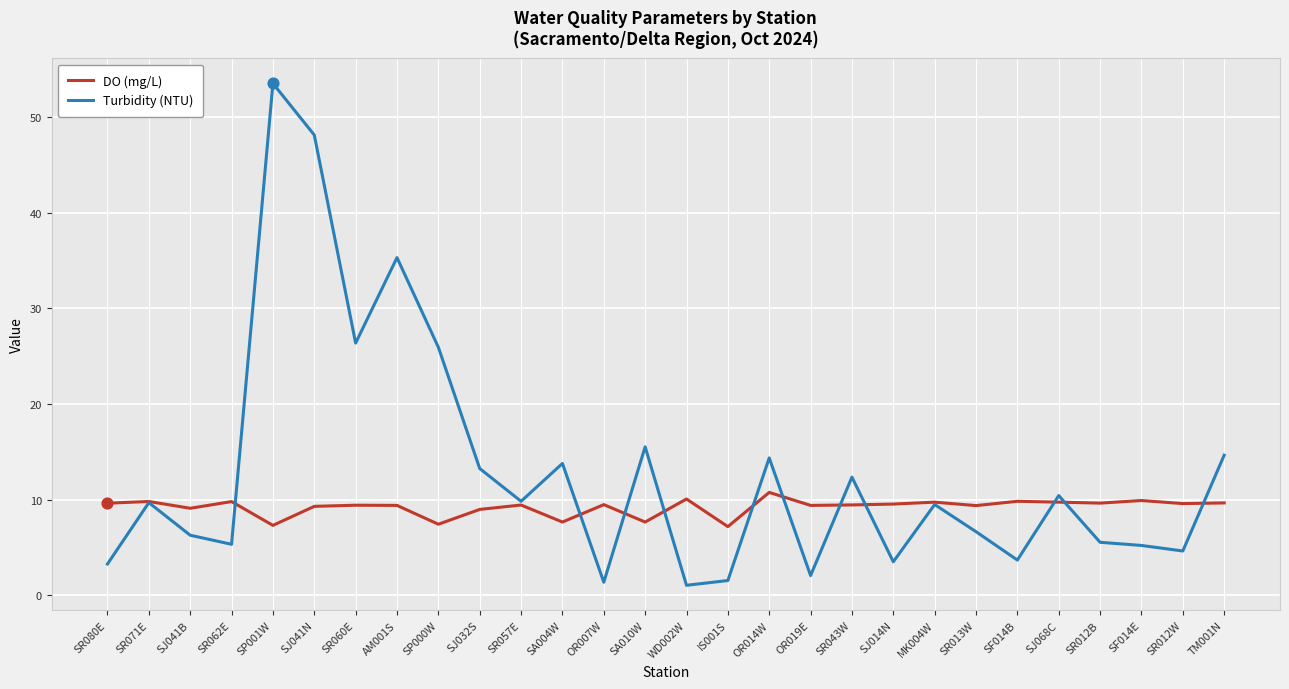

Which series has the largest total across all categories?

Turbidity (NTU)